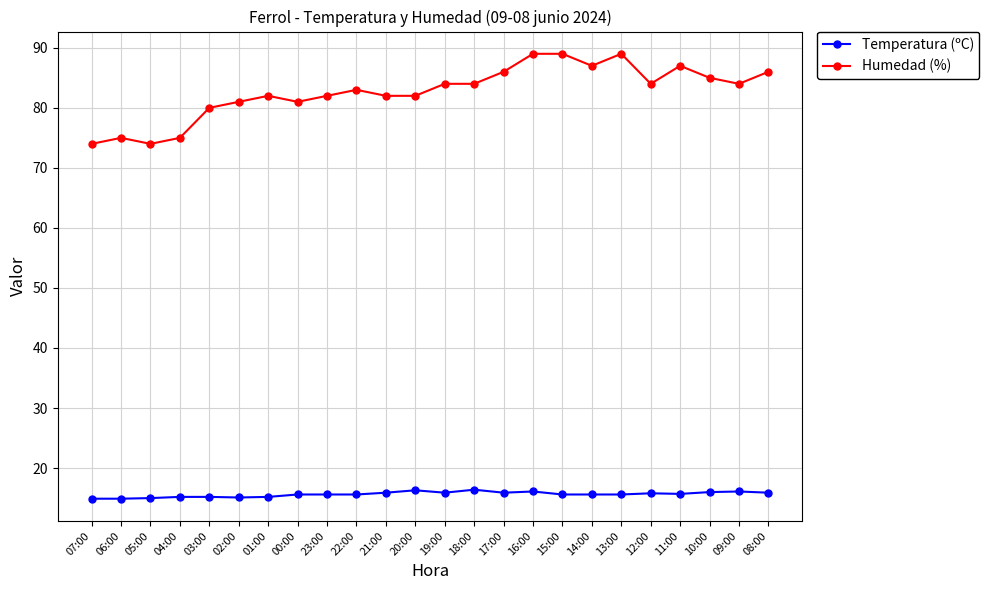

What are all the series names shown in the legend?

Temperatura (ºC), Humedad (%)